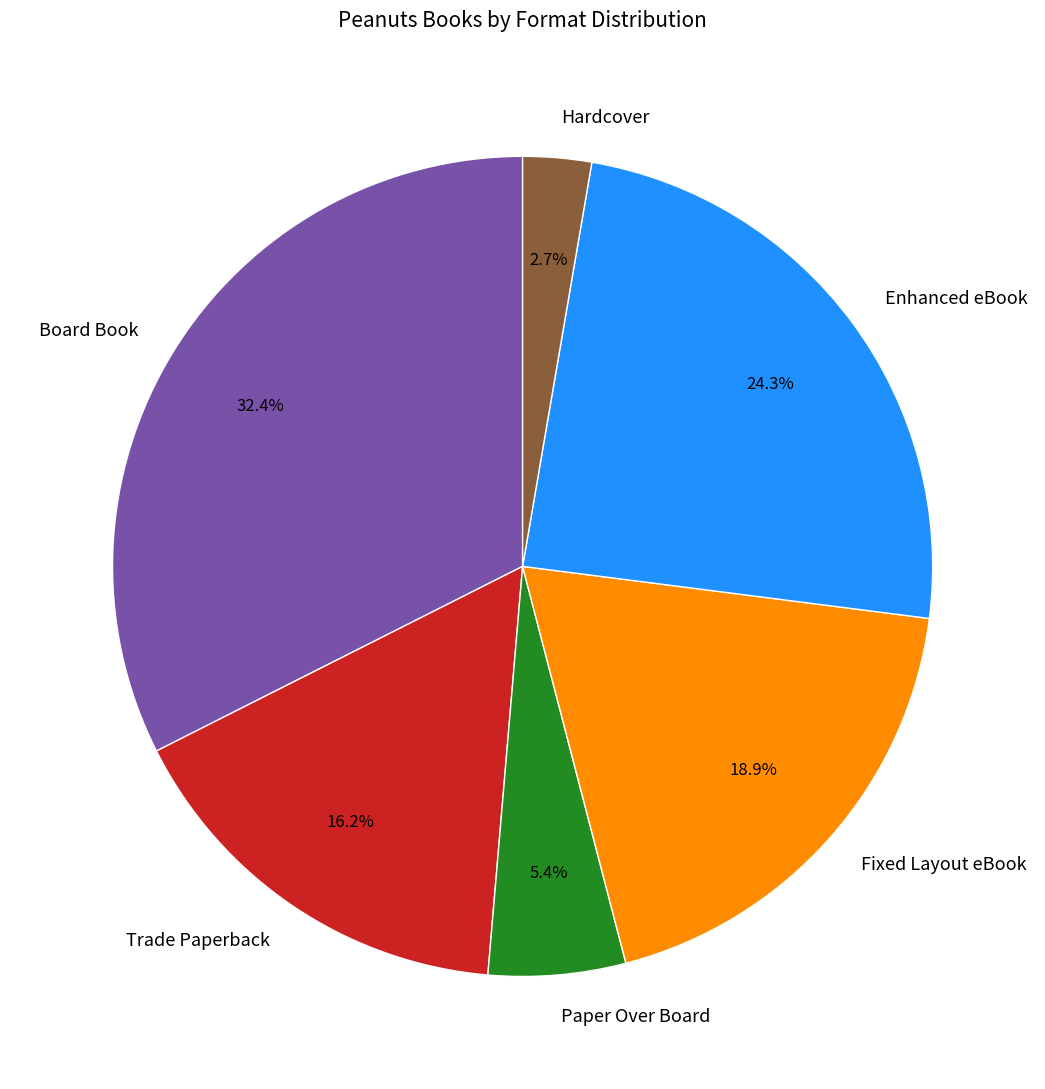

Which category has the smallest portion of the pie?

Hardcover